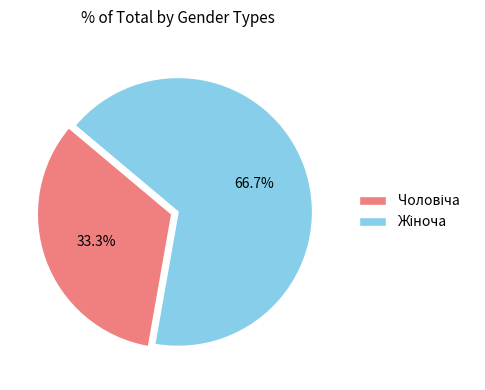

Is there a majority slice in this chart?

Yes